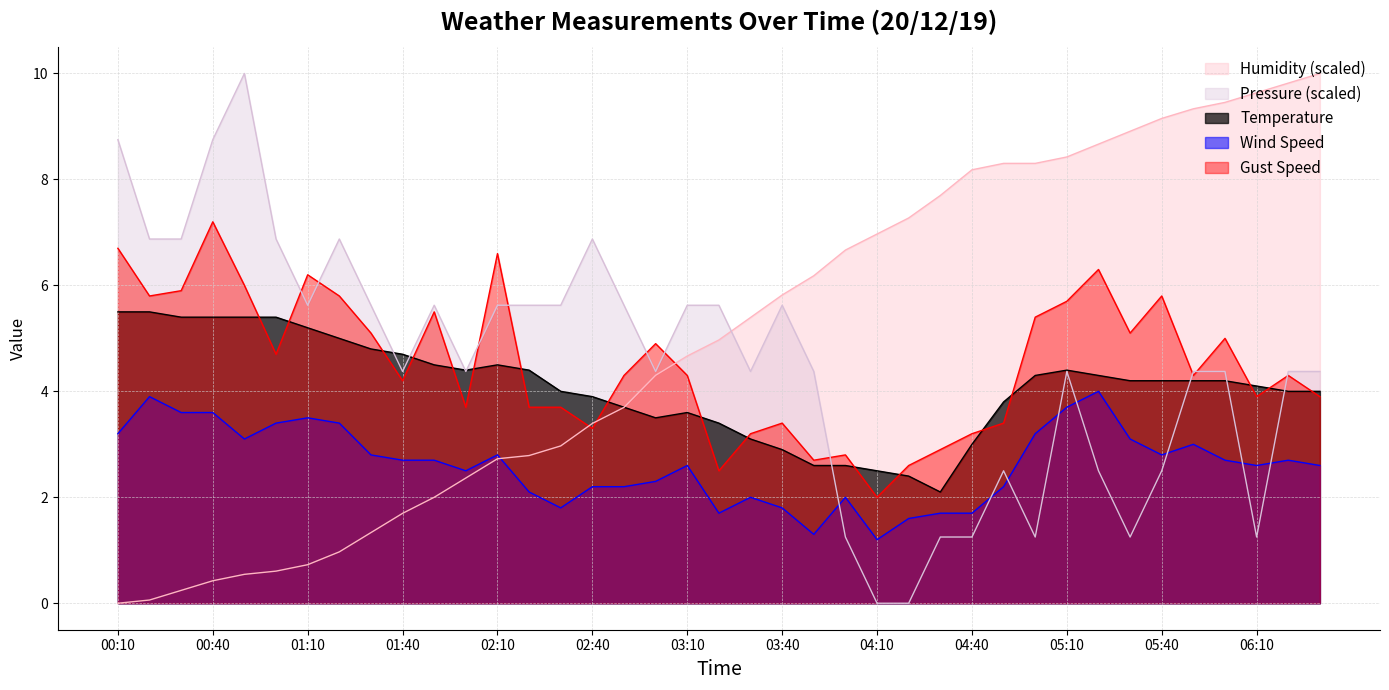

At how many categories does at least one series exceed 3?

39